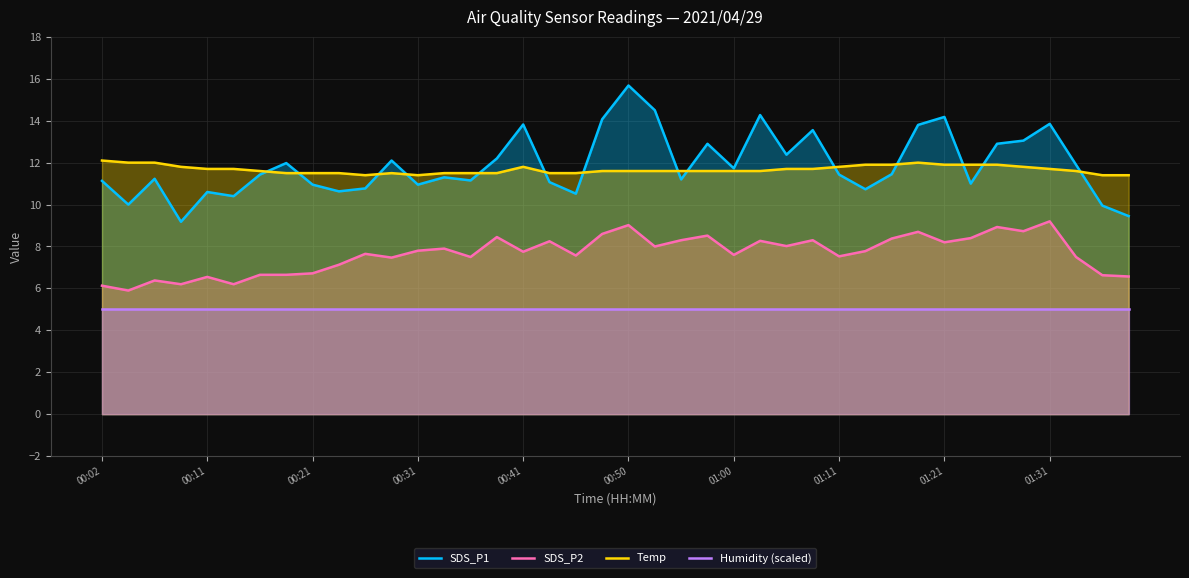

What is the total value across all series at 23?

38.0